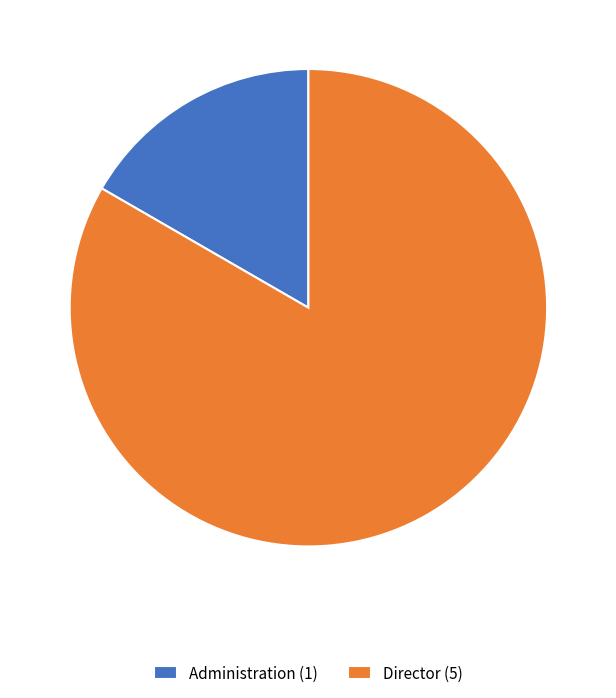

What is the ratio of the value at Administration to the value at Director?

0.2